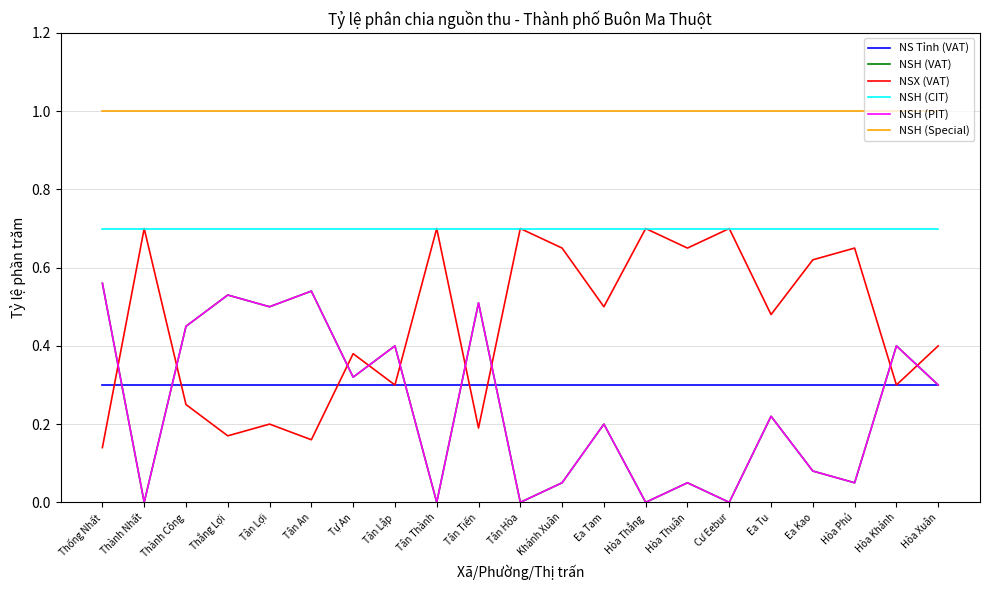

Is it true that NSH (PIT) equals 0.0 at Thành Nhất?

True